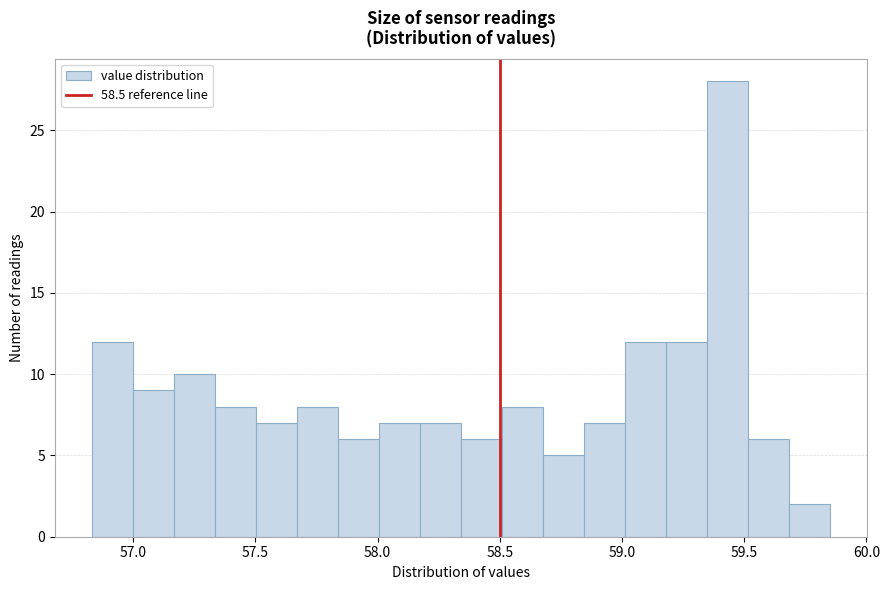

Read against the x-axis, roughly where is the centre of the tallest bar?

59.45